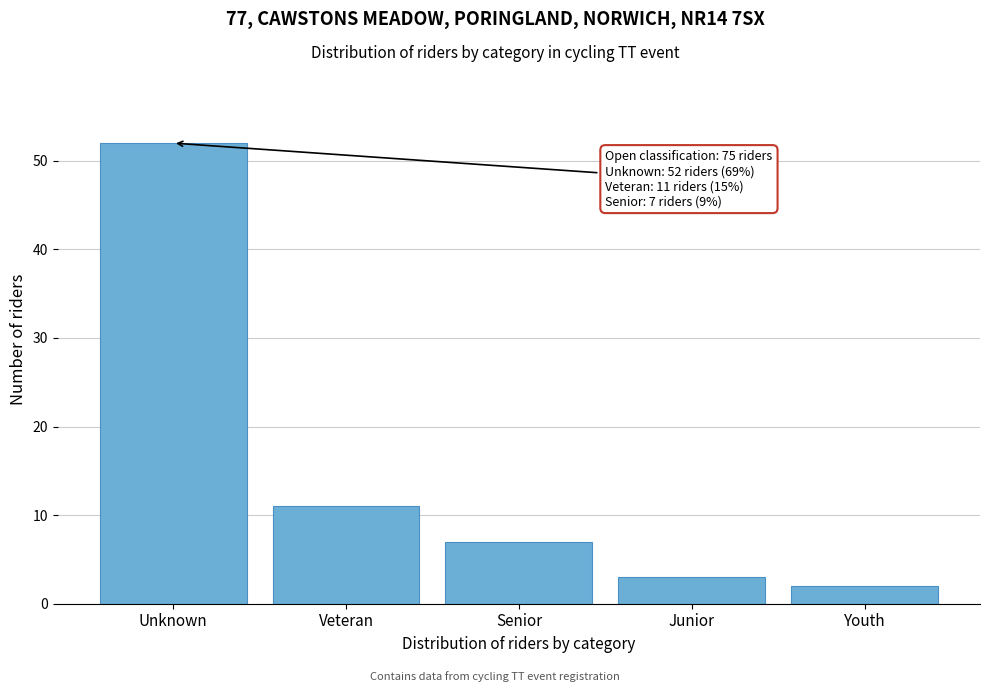

Reading left to right, what are all the values shown in this chart?

52	11	7	3	2